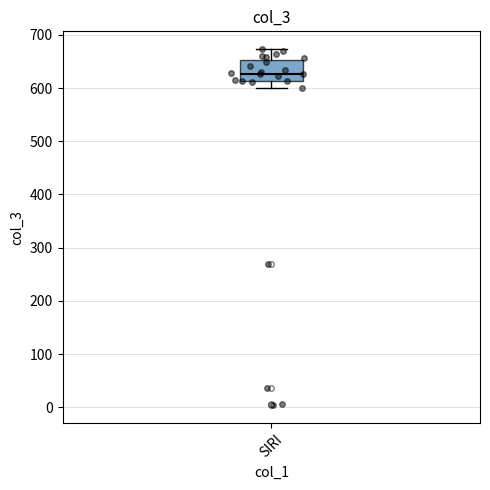

Transcribe this box plot: give where the median line is, the range the box spans, and where the two whiskers end, as read against the y-axis. The values are not printed on the chart, so give them approximately, as read against the axis.

median 630, box 610 to 650, whiskers 600 to 670